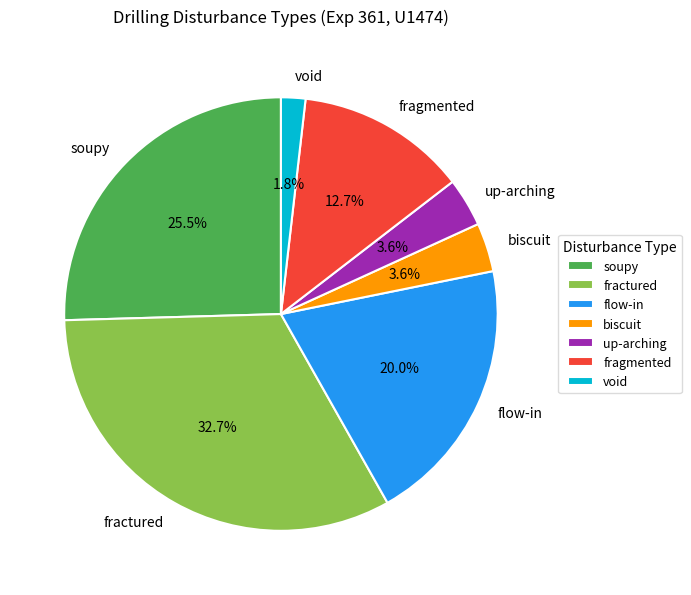

Combined, what portion of the pie is soupy and up-arching?

29.1%